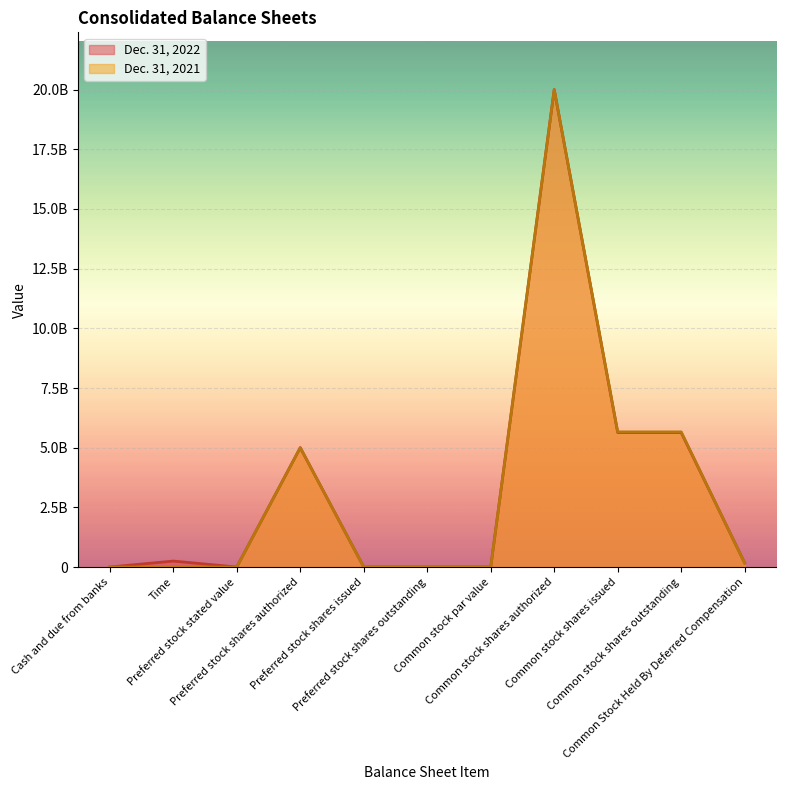

Which series has the widest spread of values?

Dec. 31, 2022